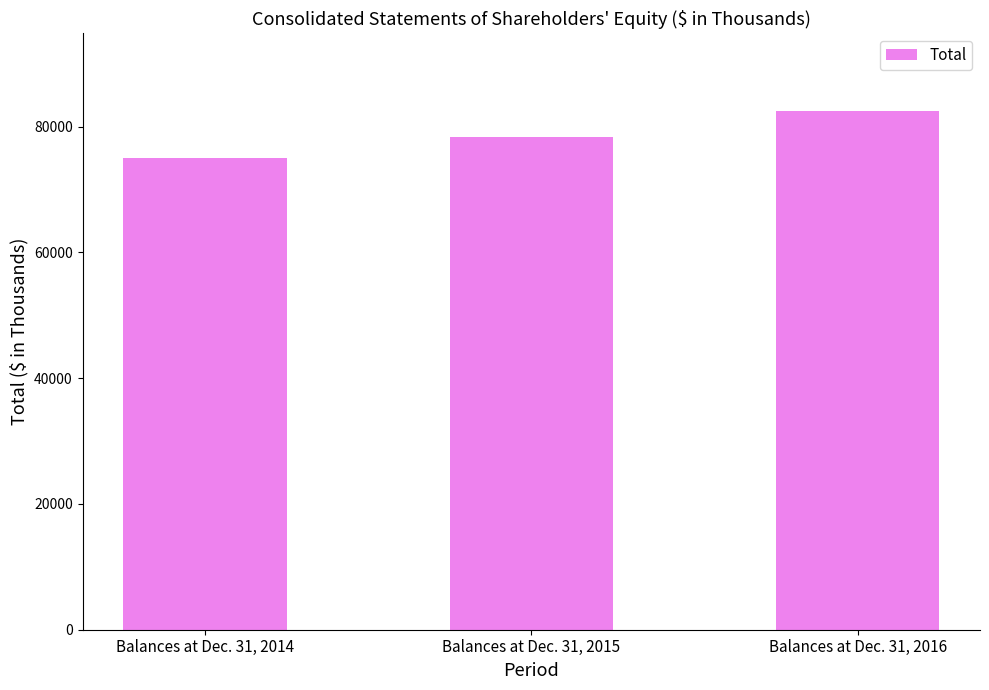

Reading right to left, list all the values displayed in this chart.

82450	78263	75041